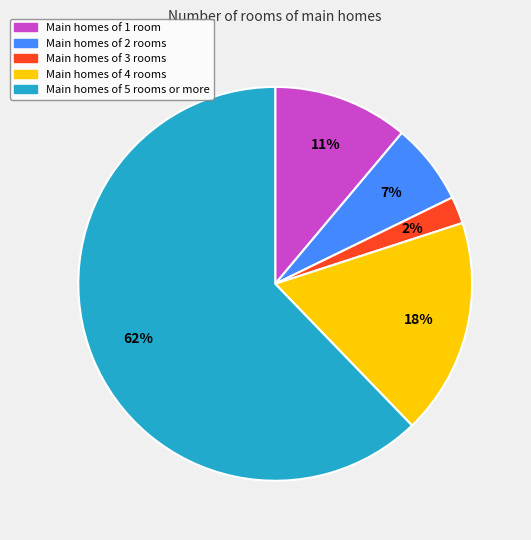

How many segments does this pie chart have?

5